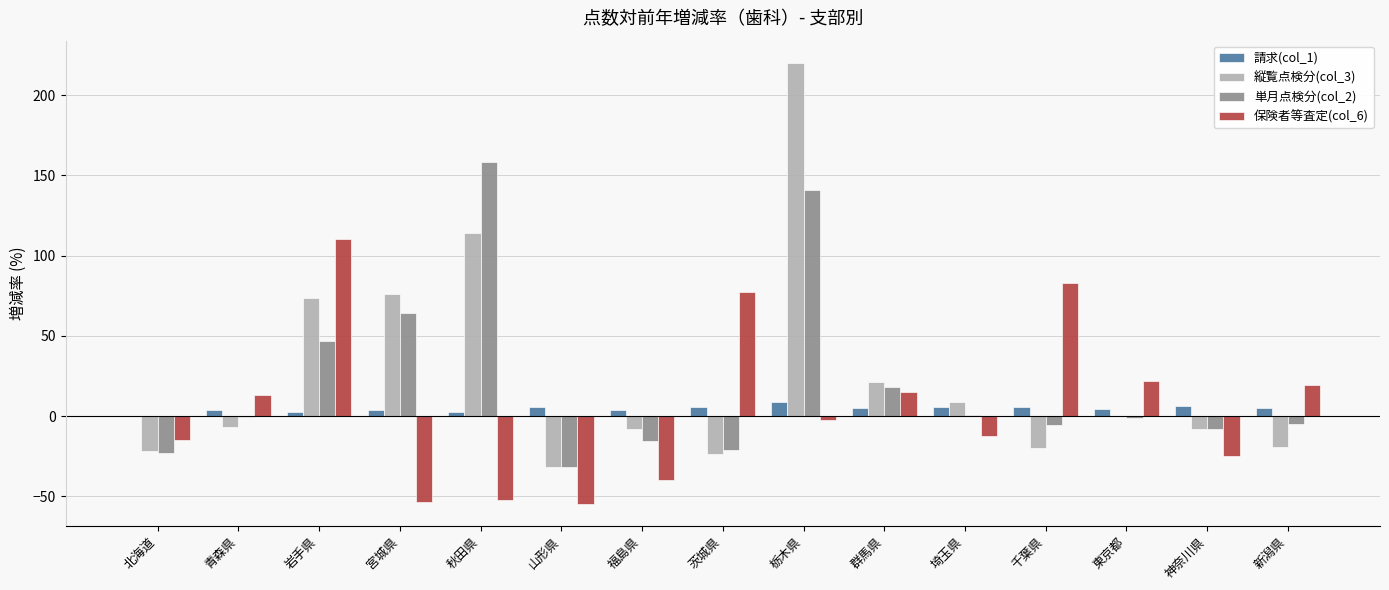

Is the value of 請求(col_1) at 岩手県 greater than the value of 縦覧点検分(col_3) at 埼玉県?

No